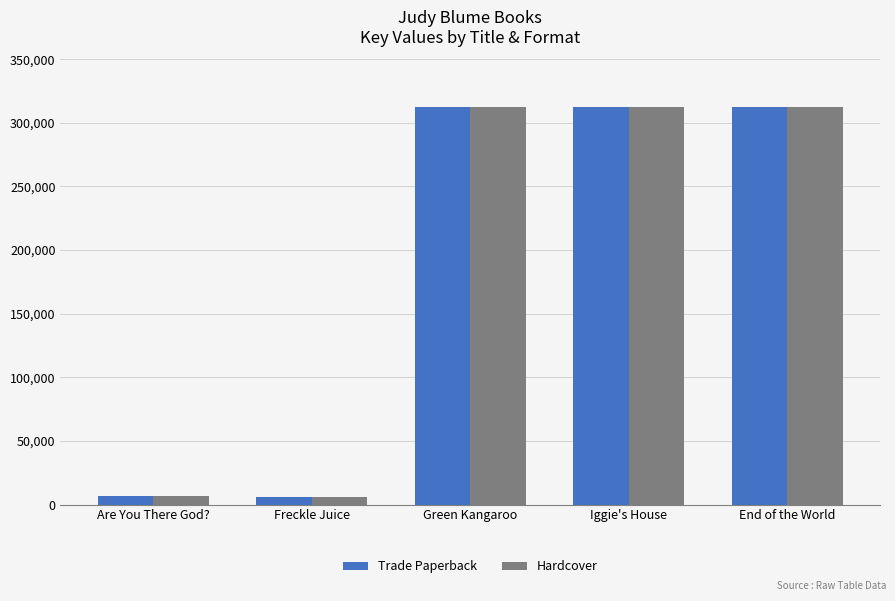

At how many categories does at least one series exceed 219423?

3